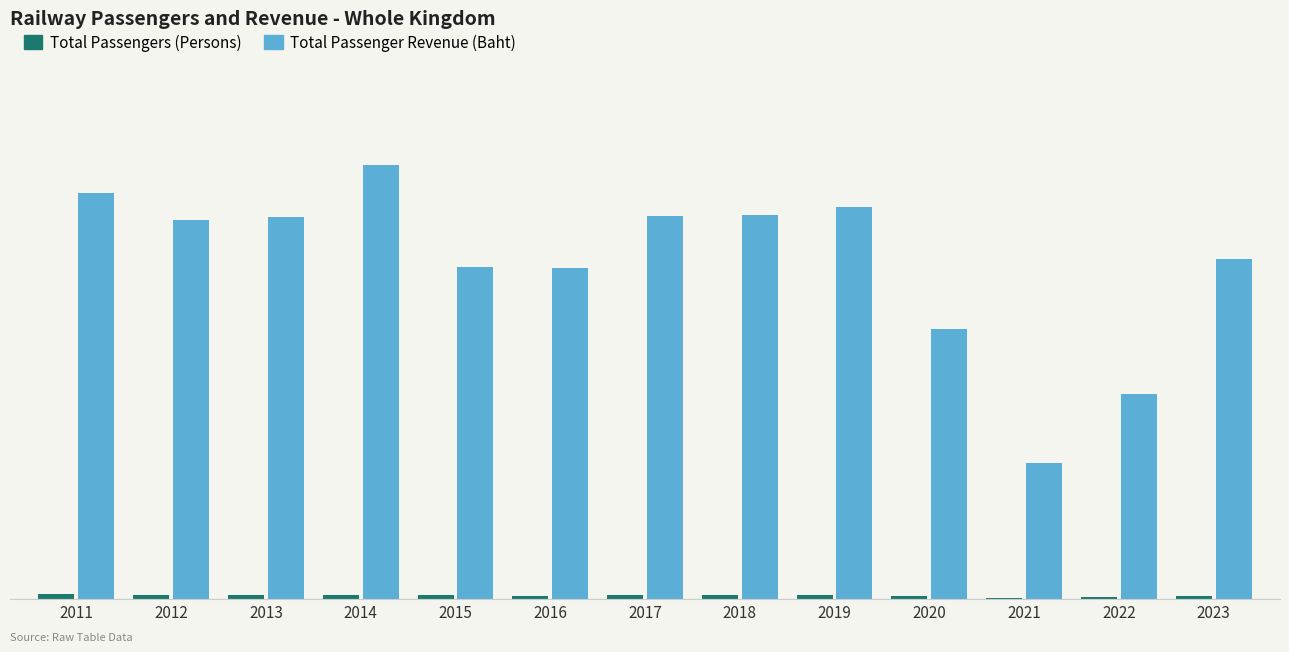

Does the chart contain stacked bars?

No